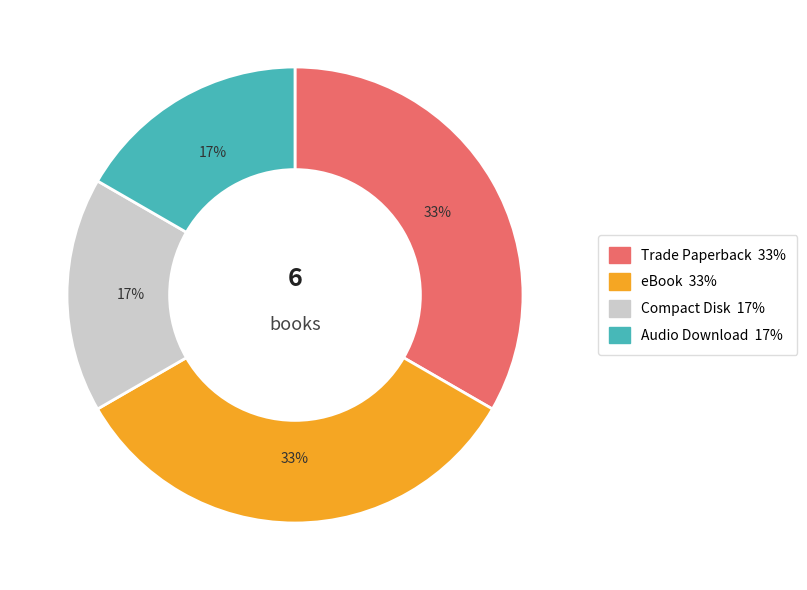

To the nearest percent, what is the average slice percentage?

25%